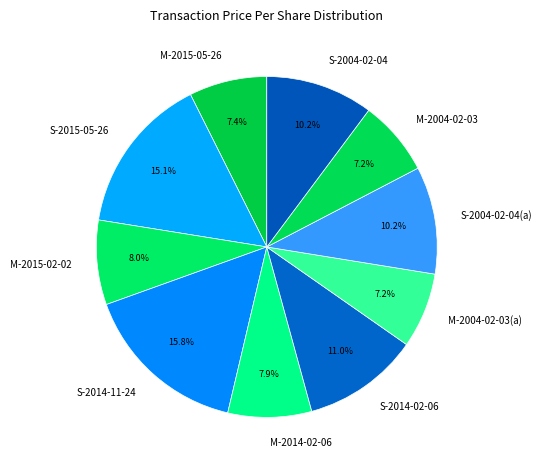

Which slice is the largest?

S-2014-11-24